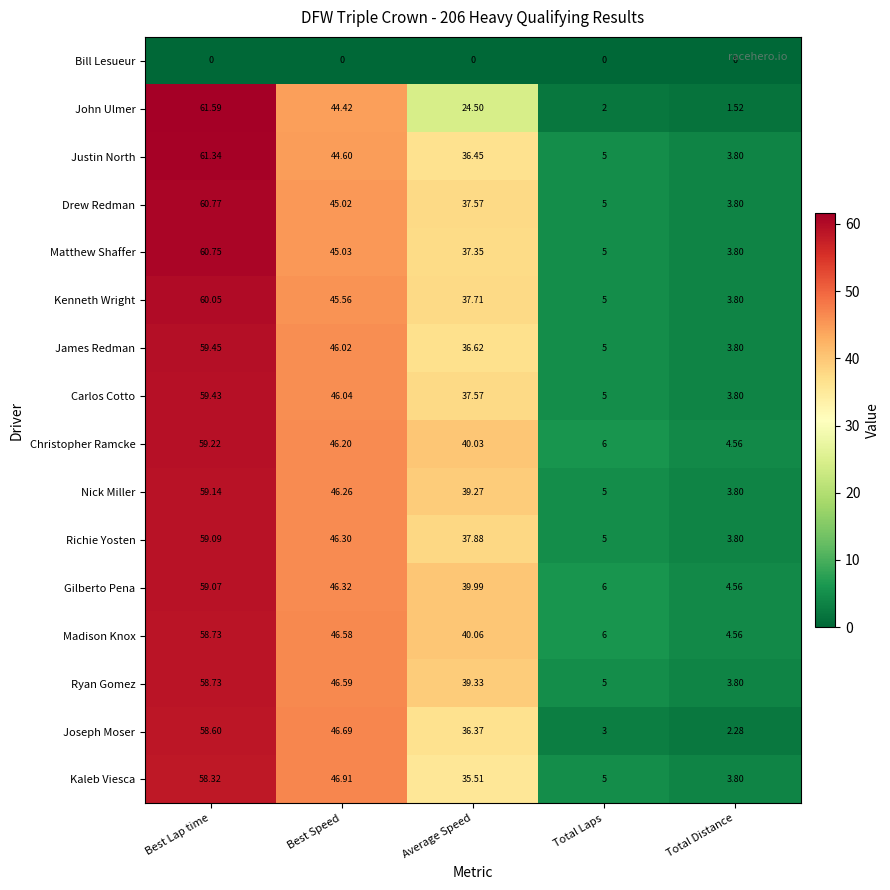

At how many categories does at least one series exceed 34?

3